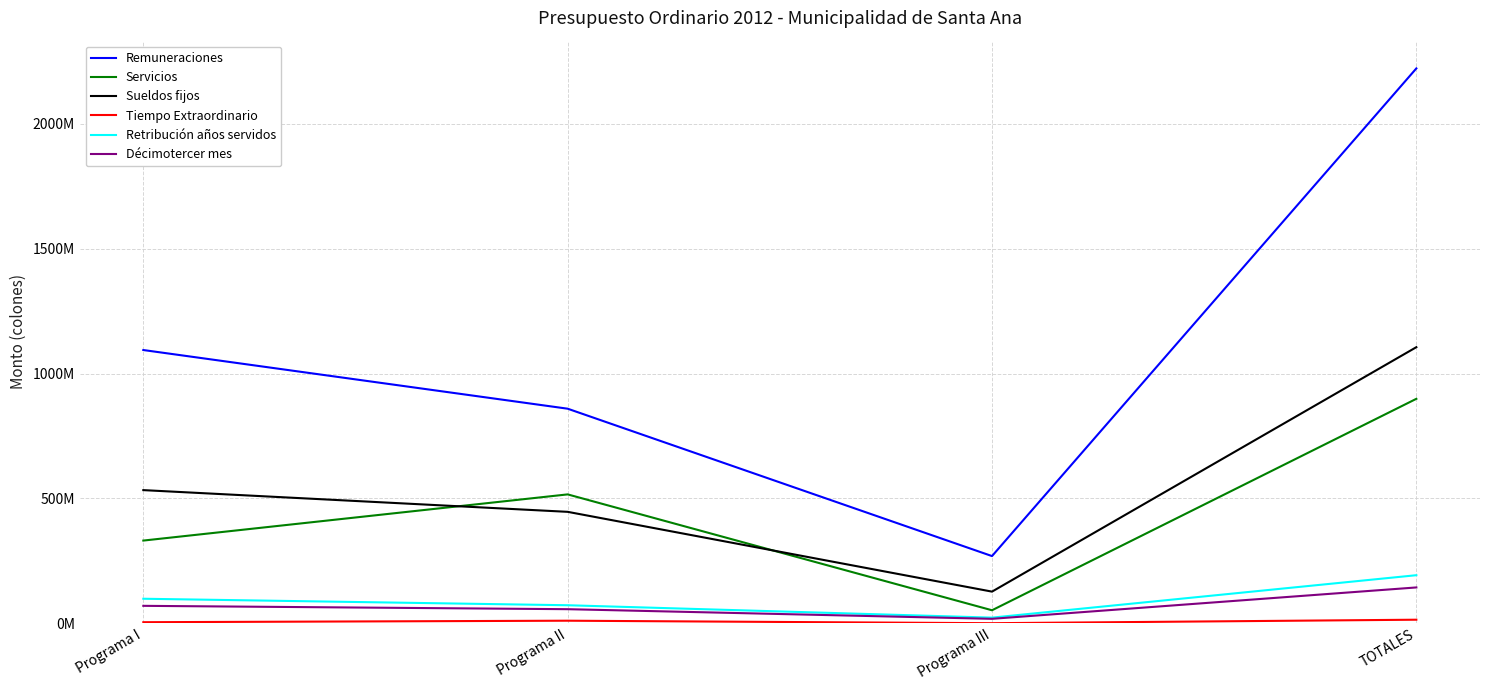

Is this an area chart (filled region under the line)?

No